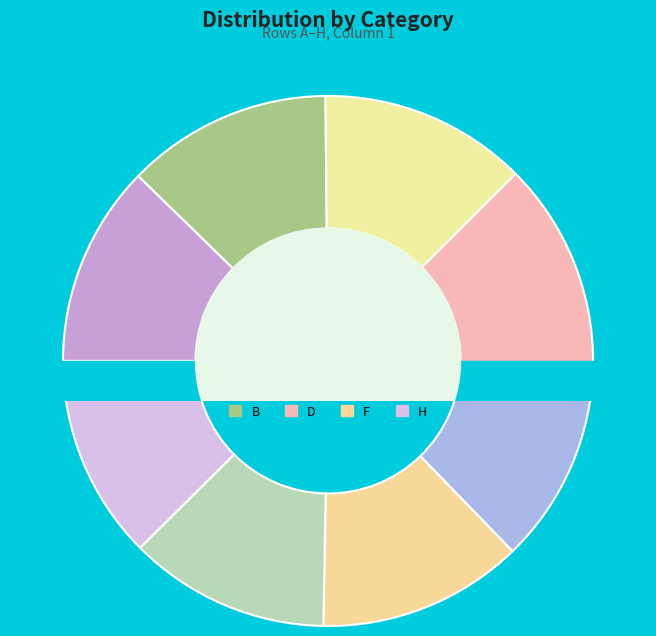

Is it true that C is 13% of the pie?

True